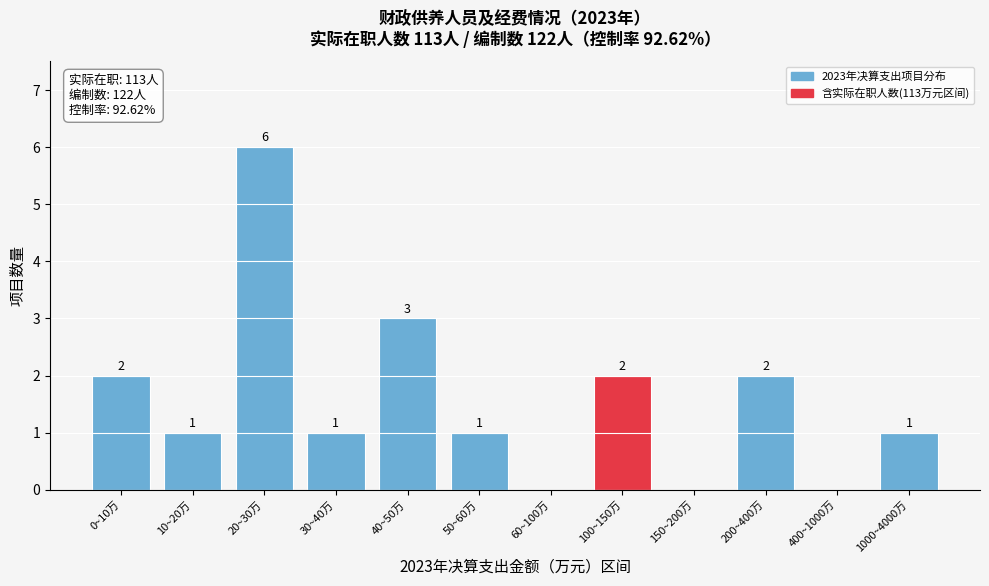

Reading right to left, what are all the values shown in this chart?

1000~4000万=1	400~1000万=0	200~400万=2	150~200万=0	100~150万=2	60~100万=0	50~60万=1	40~50万=3	30~40万=1	20~30万=6	10~20万=1	0~10万=2